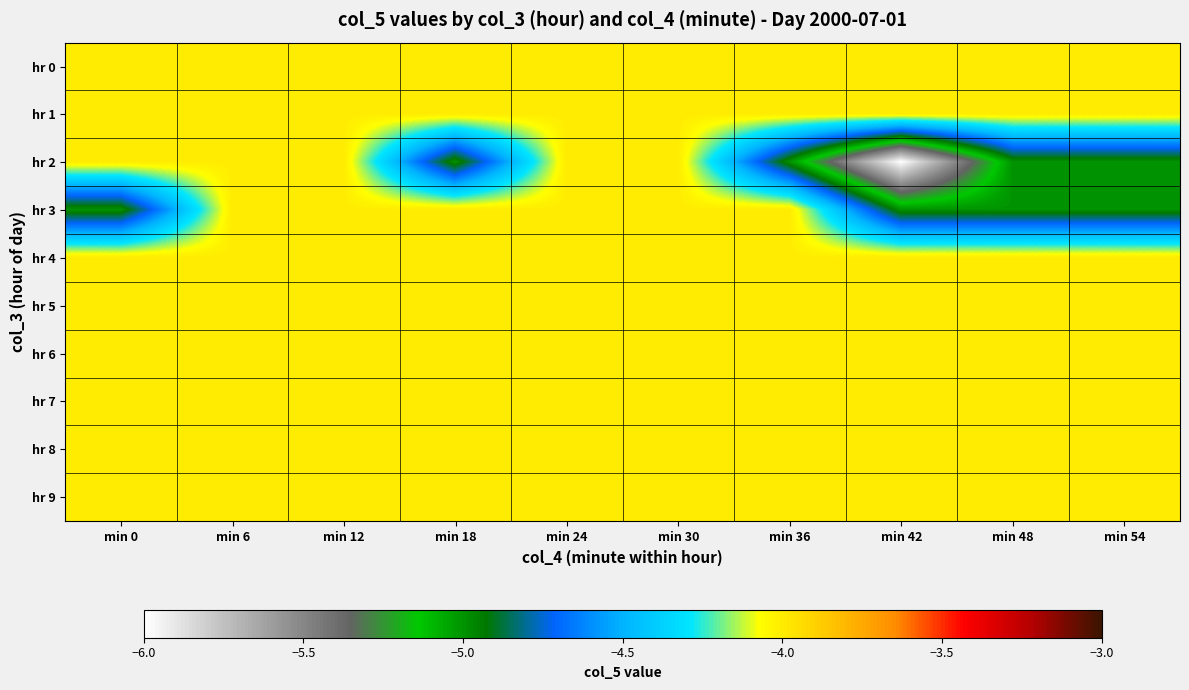

At how many categories does at least one series exceed -5?

10